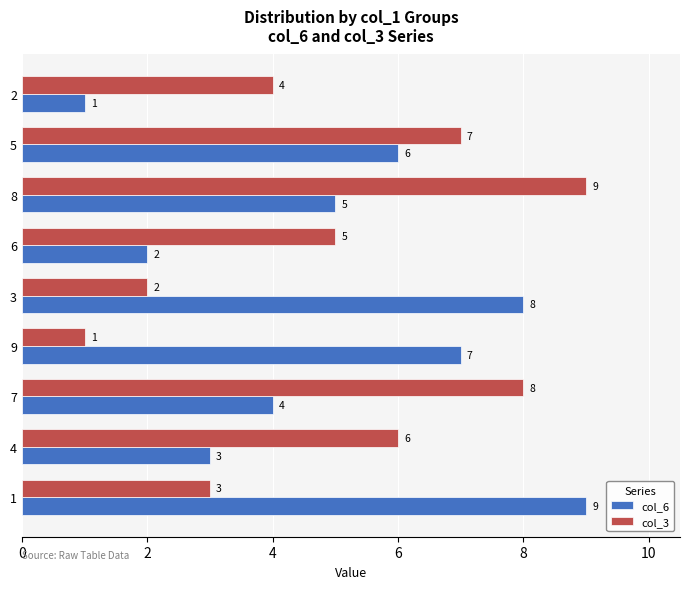

How many col_6 values are between 3 and 7?

5